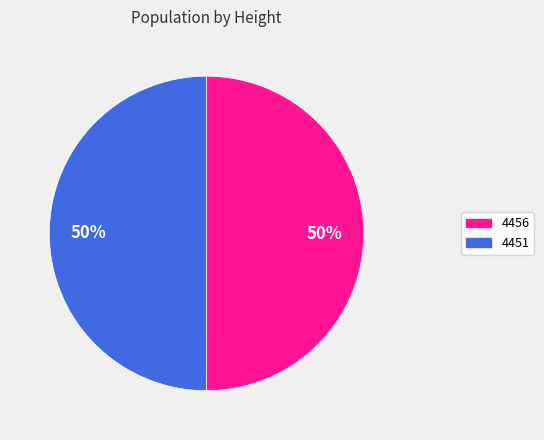

True or false: 4451 accounts for 50% of the total.

True